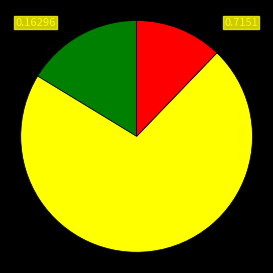

Does any single category account for the majority?

Yes